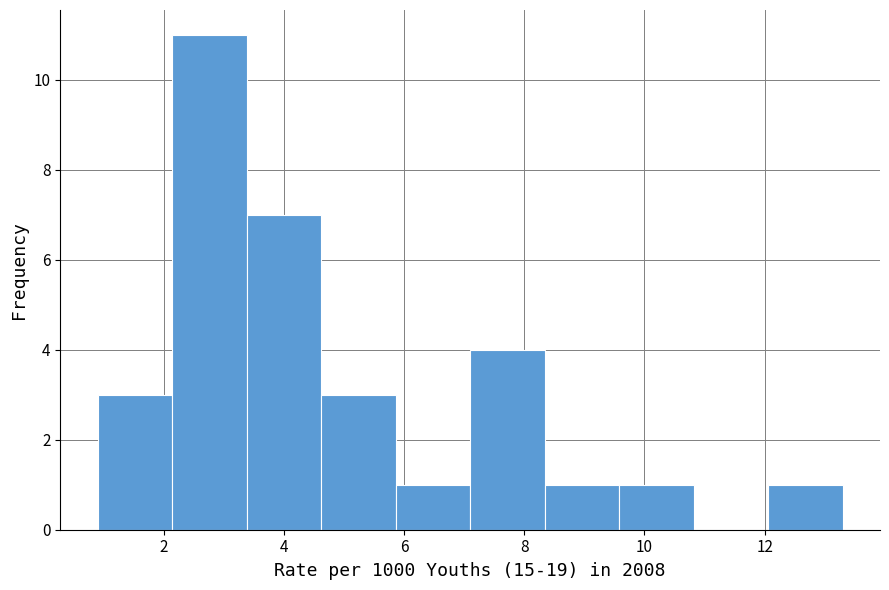

Reading left to right, transcribe this chart: for each bar, give the range it covers on the x-axis and its height. Neither the bar edges nor the heights are printed on the chart, so give them approximately, as read against the axes.

0.90 to 2.14: 3
2.14 to 3.38: 11
3.38 to 4.62: 7
4.62 to 5.86: 3
5.86 to 7.10: 1
7.10 to 8.34: 4
8.34 to 9.58: 1
9.58 to 10.82: 1
10.82 to 12.06: 0
12.06 to 13.30: 1